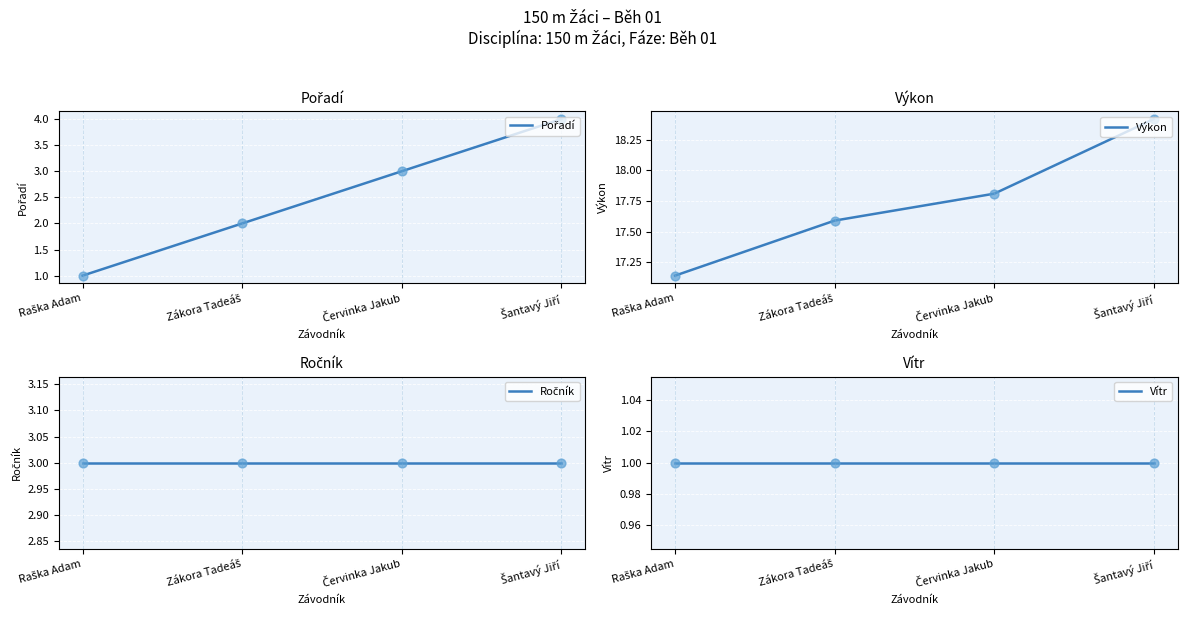

Which series contains the highest Y value?

Výkon